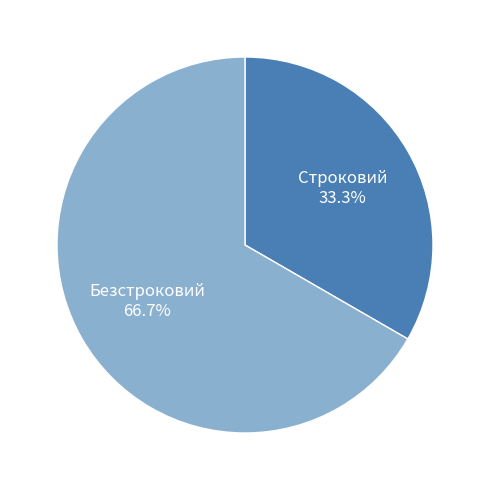

Is there a majority slice in this chart?

Yes